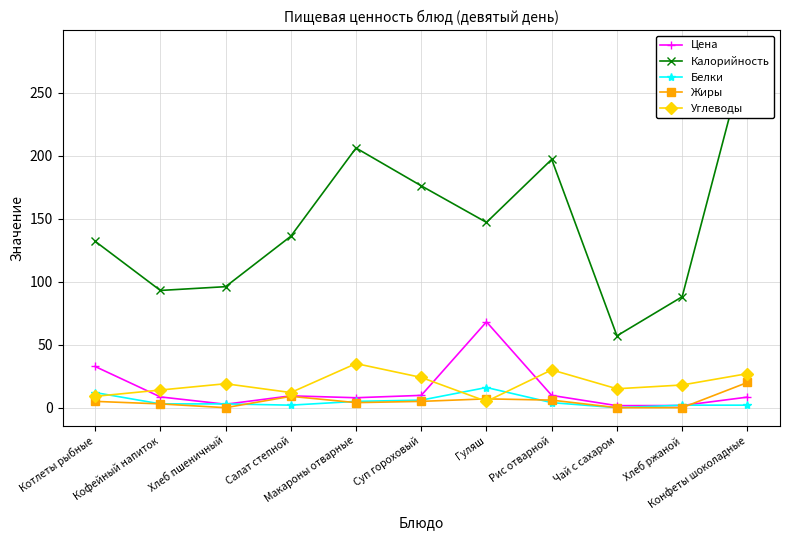

At which label does Углеводы reach its peak?

Макароны отварные